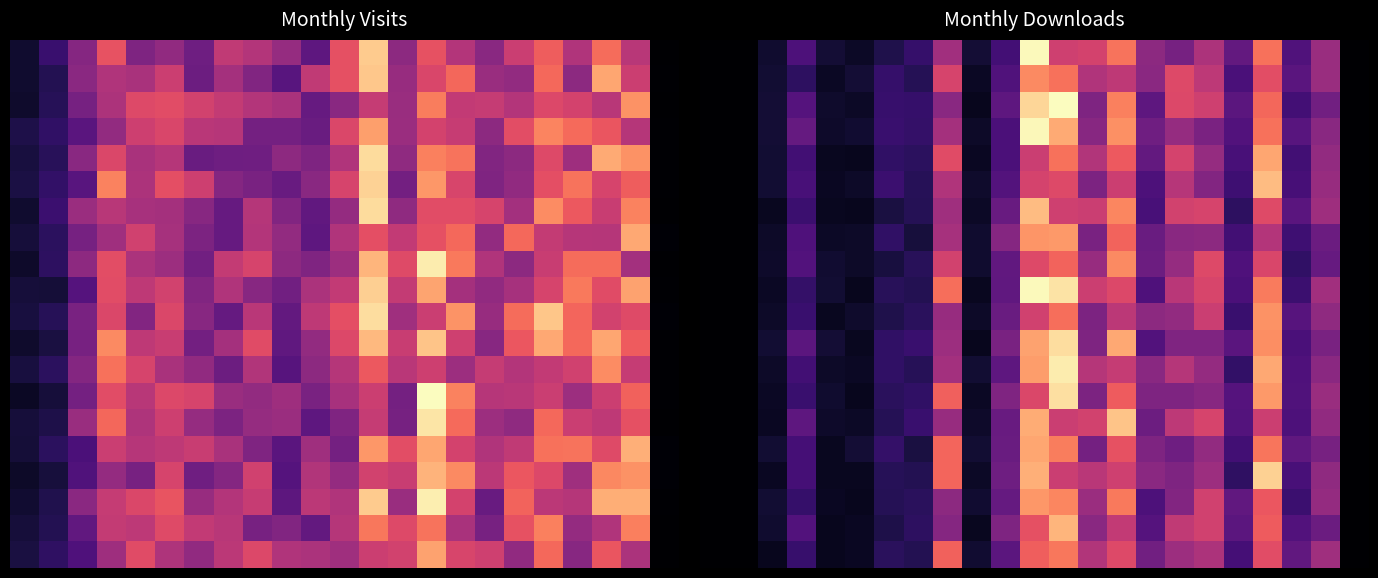

Between 0 and 19, which is larger?

19